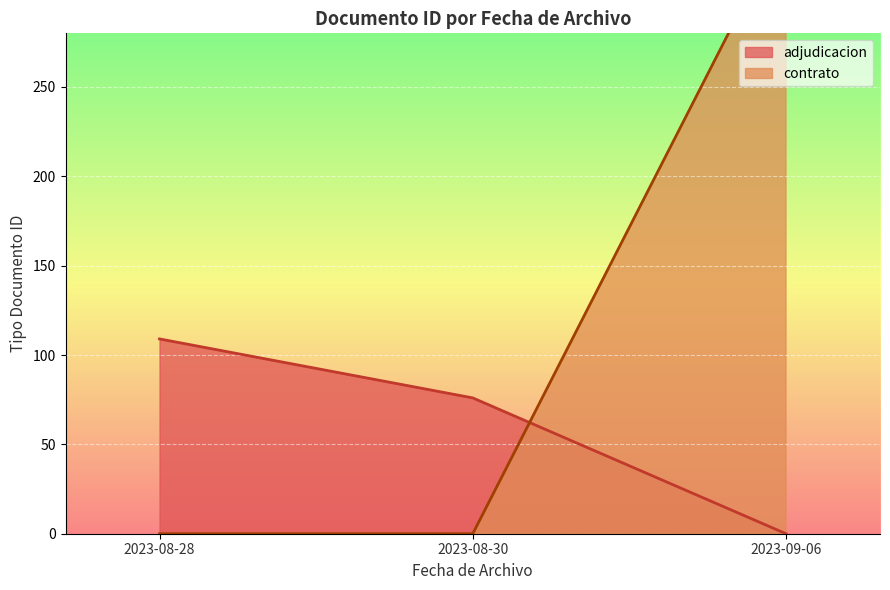

The adjudicacion series shows 0 at 2023-09-06. True or false?

True